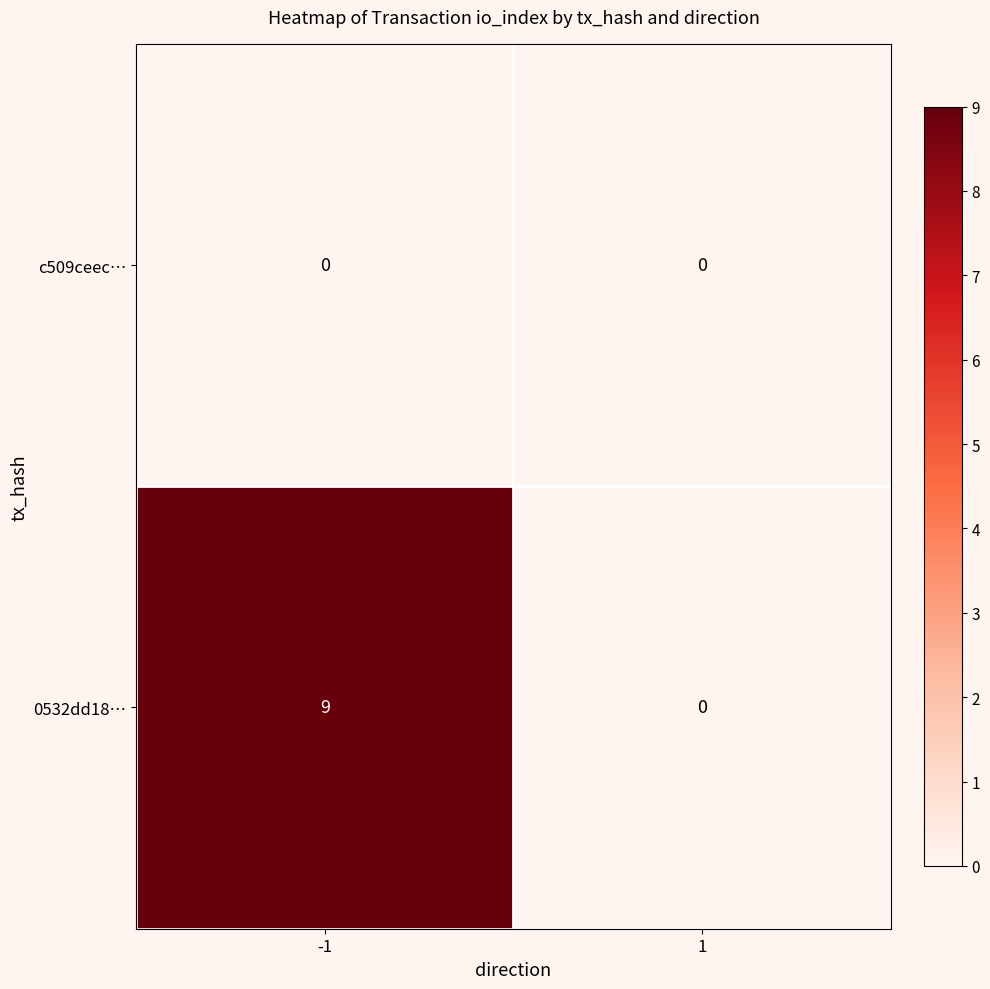

How many values in the 0532dd18… series are below 9?

1